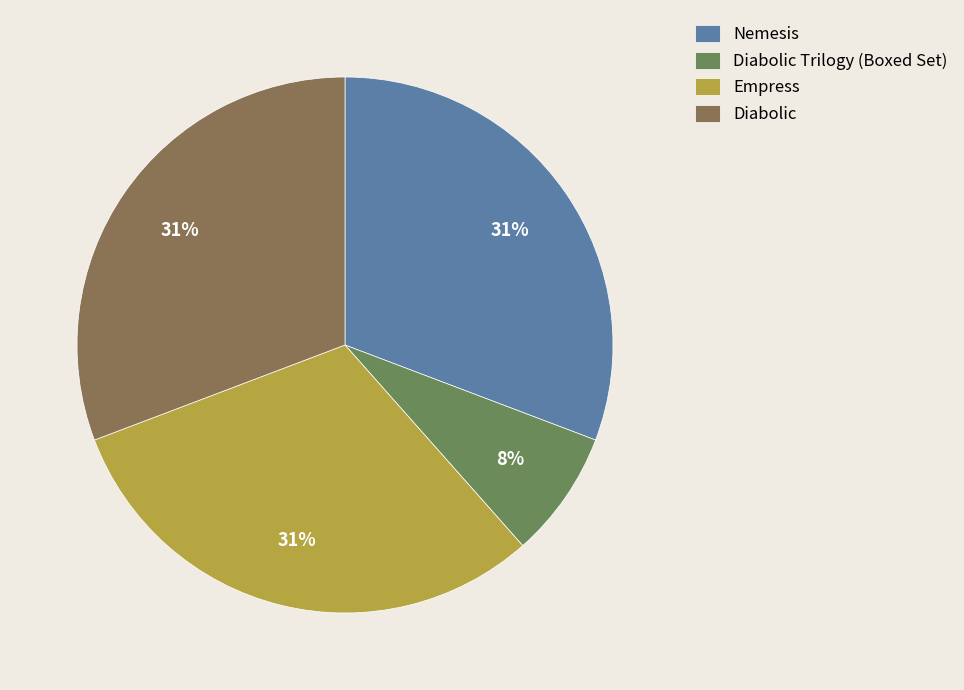

How many segments does this pie chart have?

4